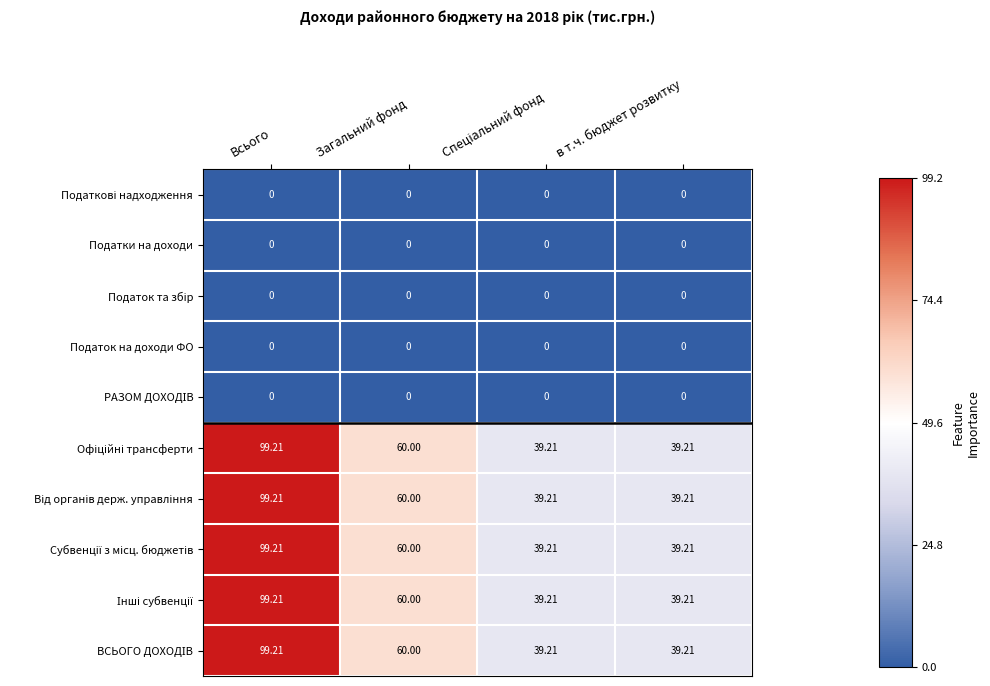

Which label corresponds to the largest value in the chart?

Всього